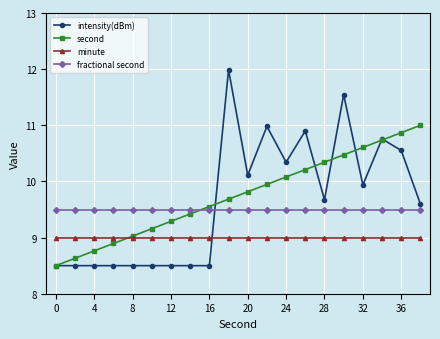

List the series in order of their peak value, highest first.

intensity(dBm), second, fractional second, minute